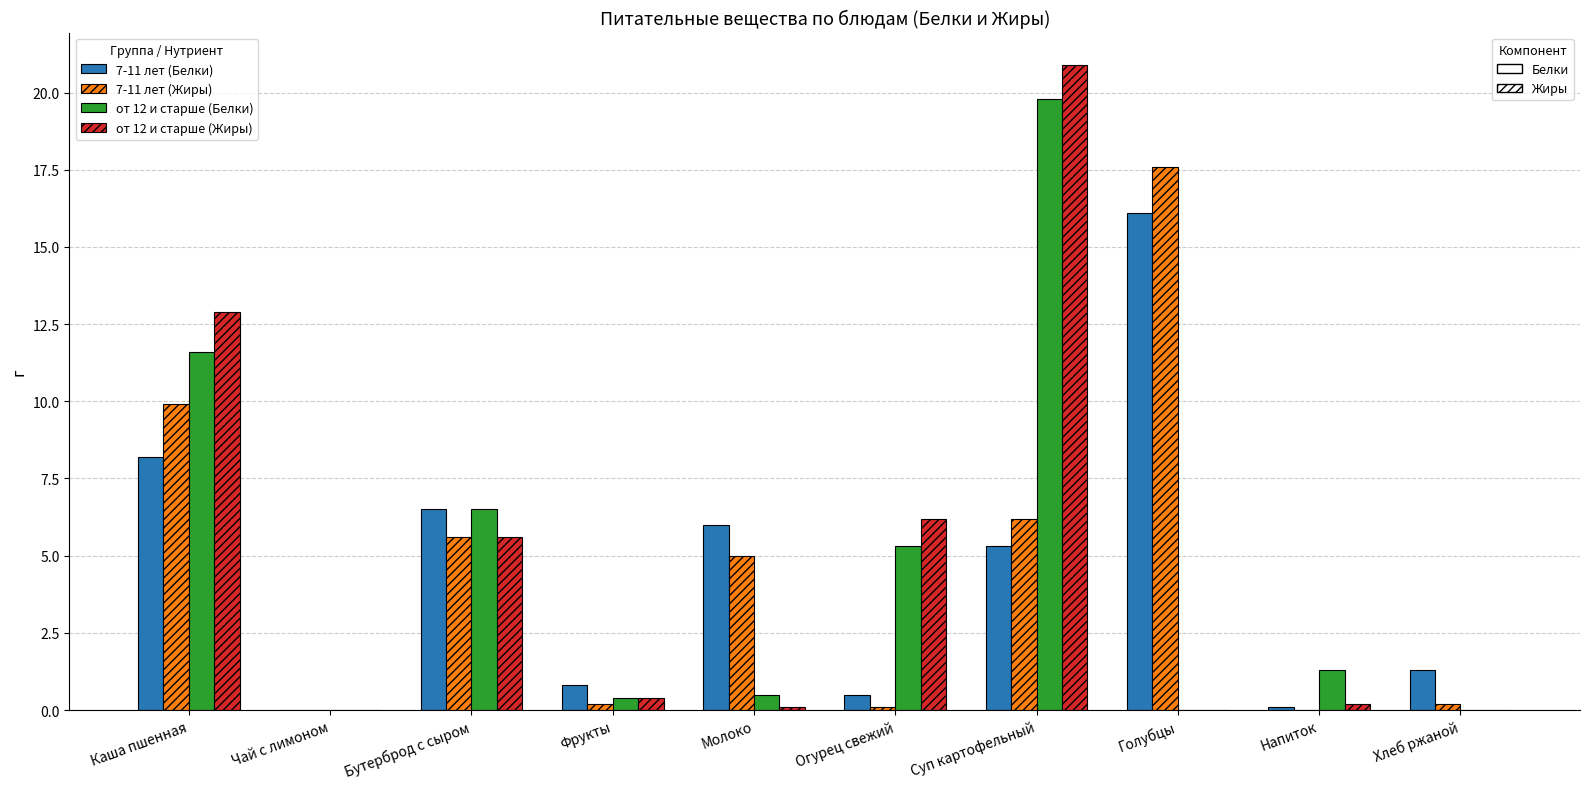

What is the maximum value shown in the chart?

20.9